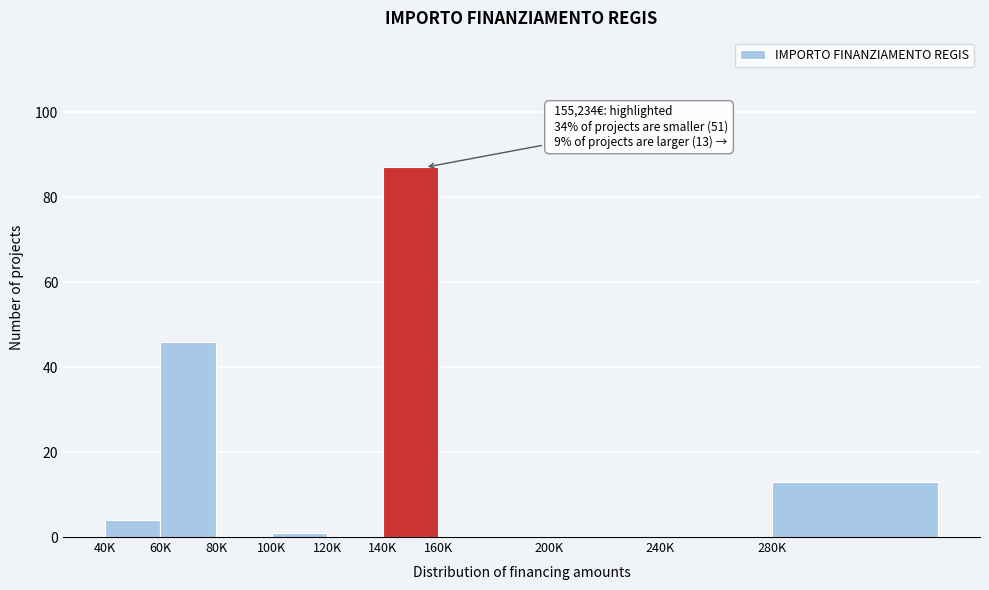

Reading left to right, extract all data points from this chart.

40K=4	60K=46	80K=0	100K=1	120K=0	140K=87	160K=0	200K=0	240K=0	280K=13